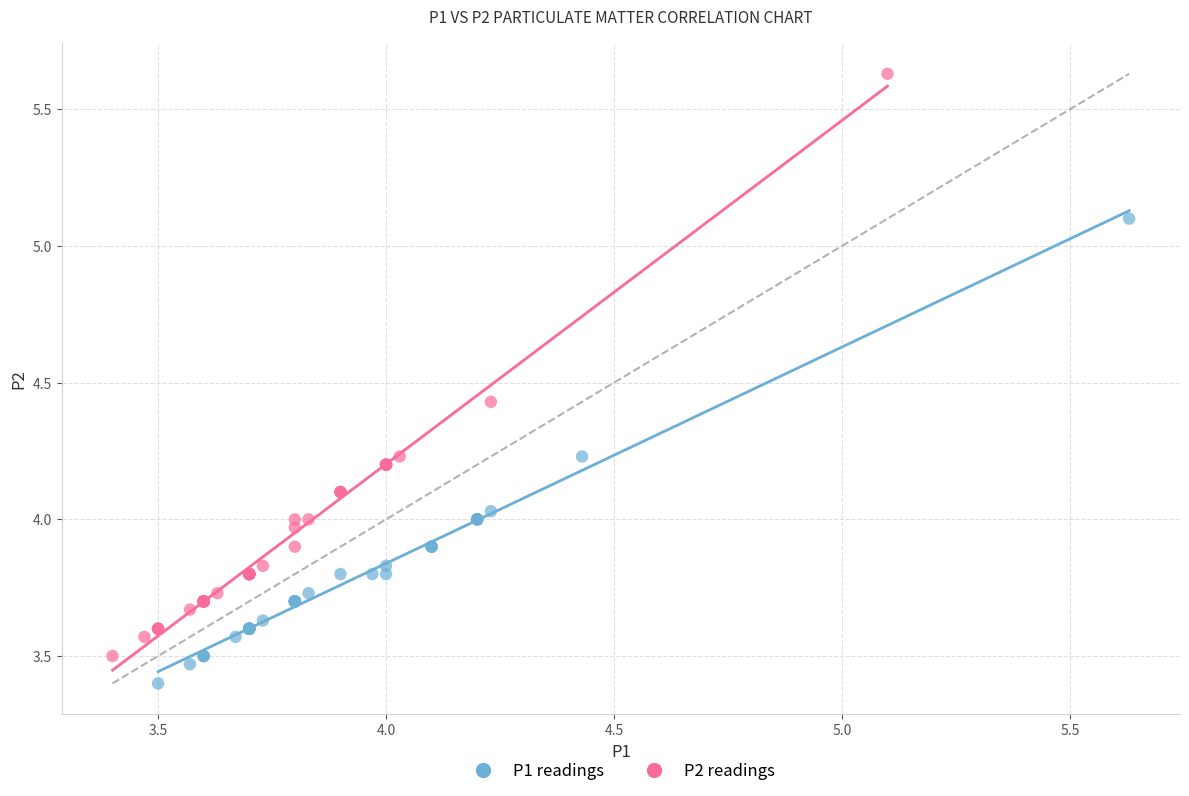

Which series reaches the maximum Y coordinate?

P2 readings